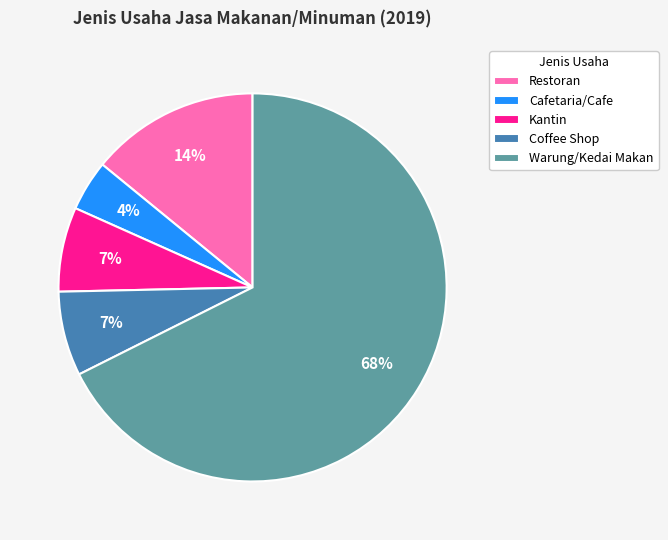

Does any single category account for the majority?

Yes